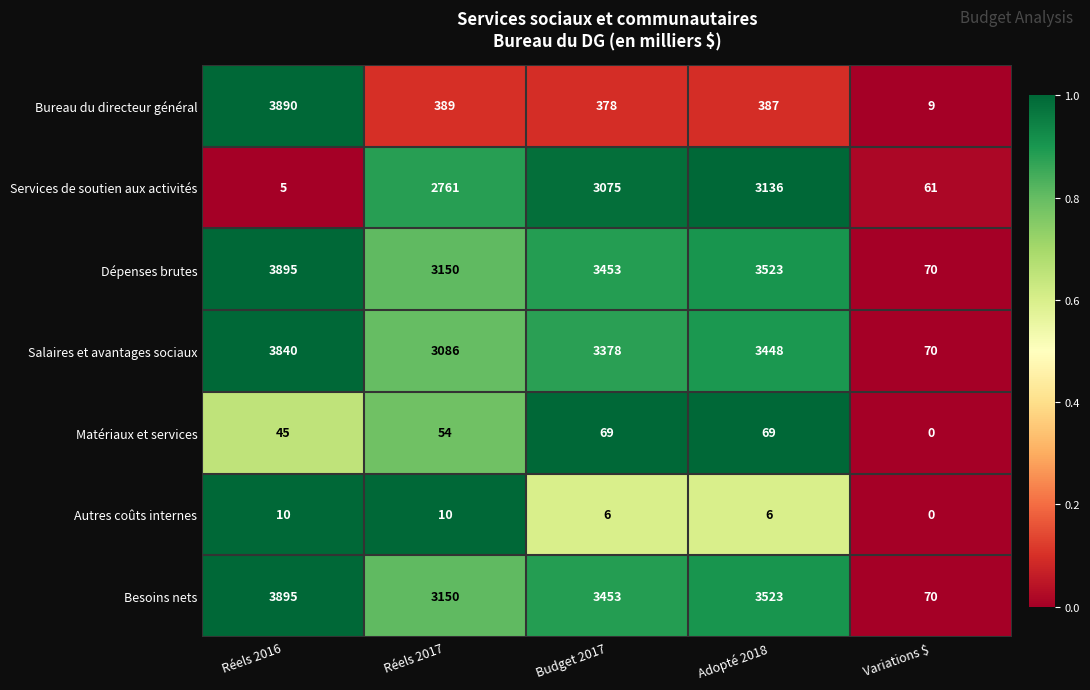

True or false: Services de soutien aux activités has a value of 5074 at Budget 2017.

False